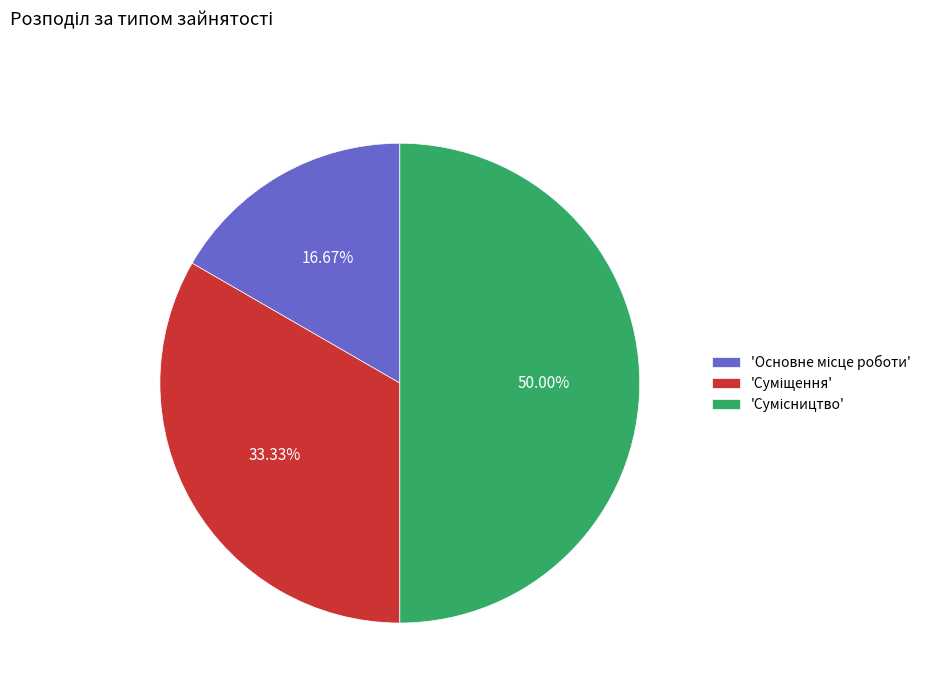

How many slices are in this pie chart?

3